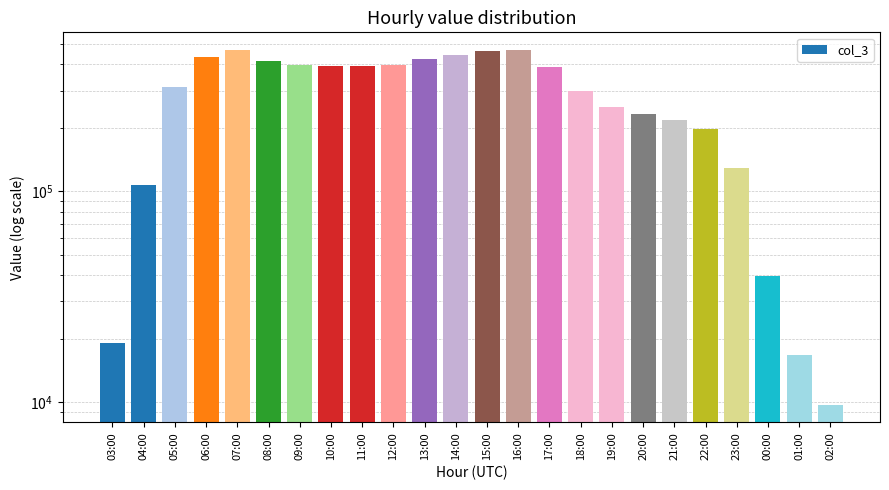

The value at 21:00 is 217029. True or false?

True